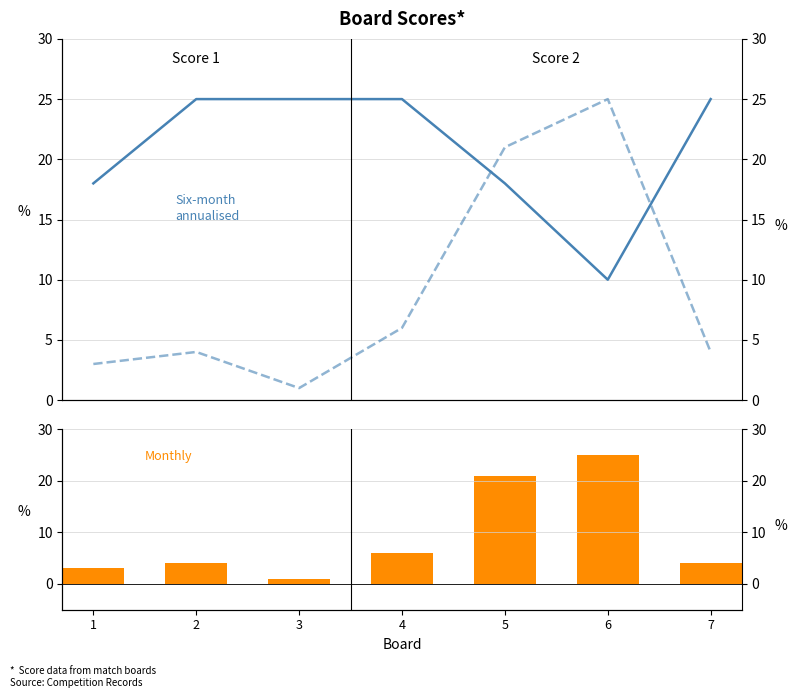

Between 4 and 5, which is larger?

4